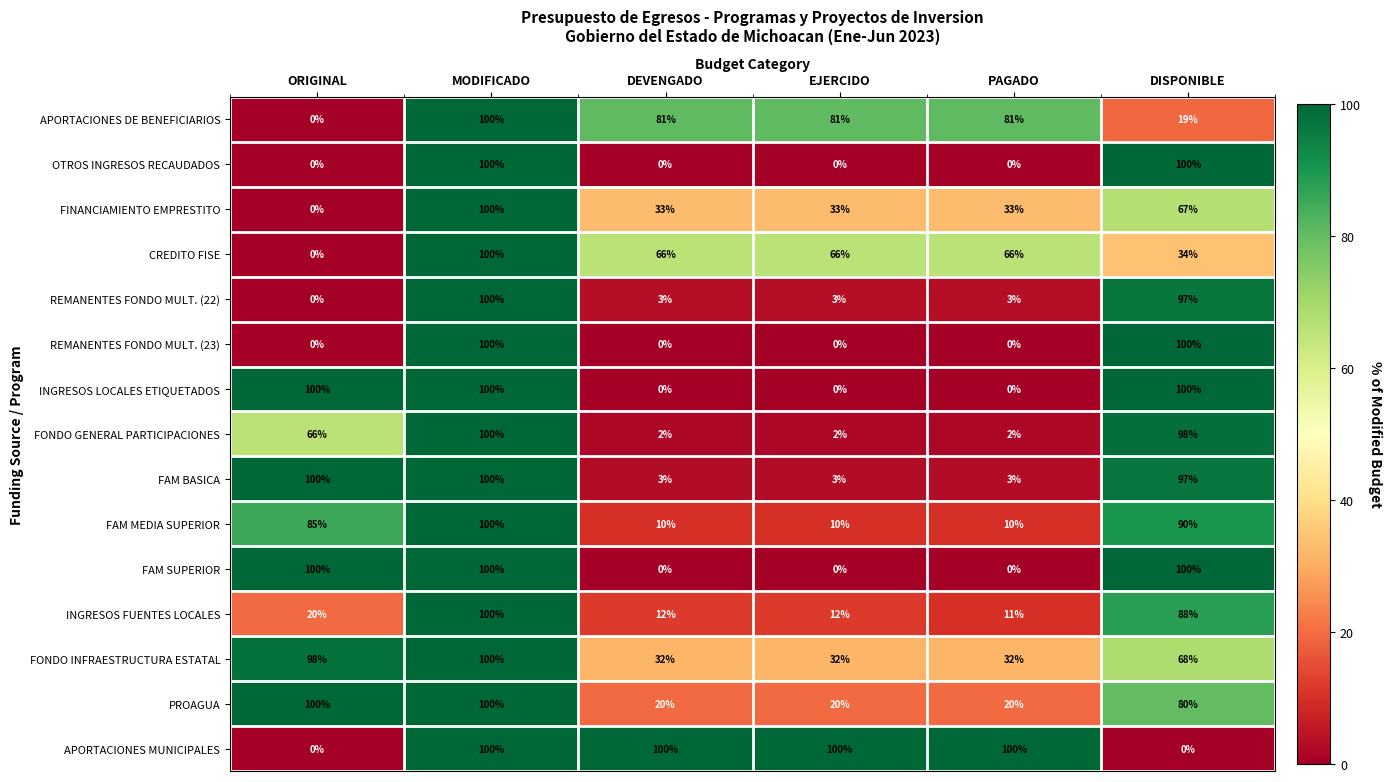

What is the sum of all INGRESOS FUENTES LOCALES values?

243